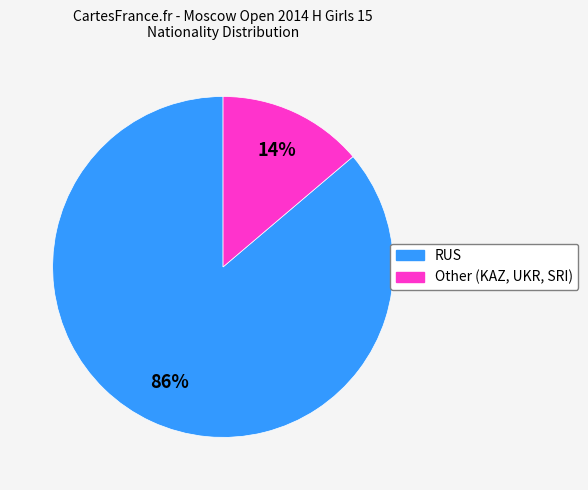

To the nearest percent, what percentage of the pie is Other?

14%